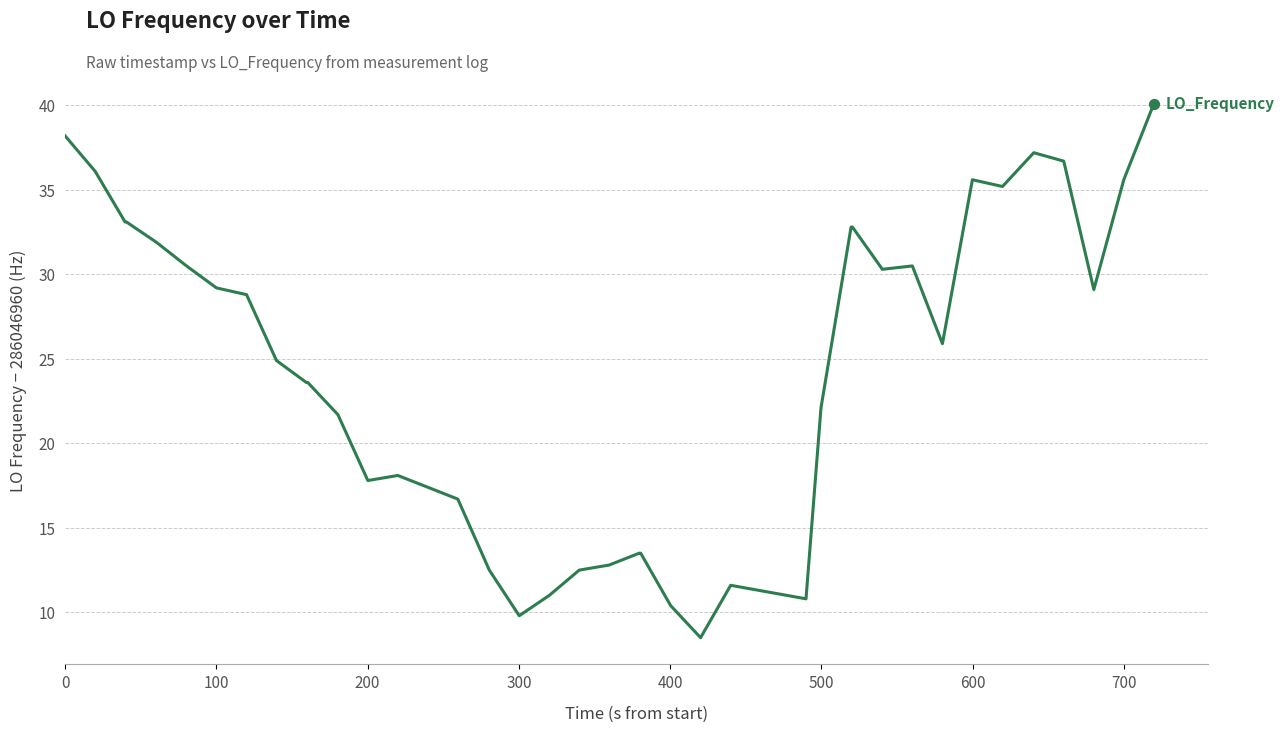

What is the maximum value shown in the chart?

40.1